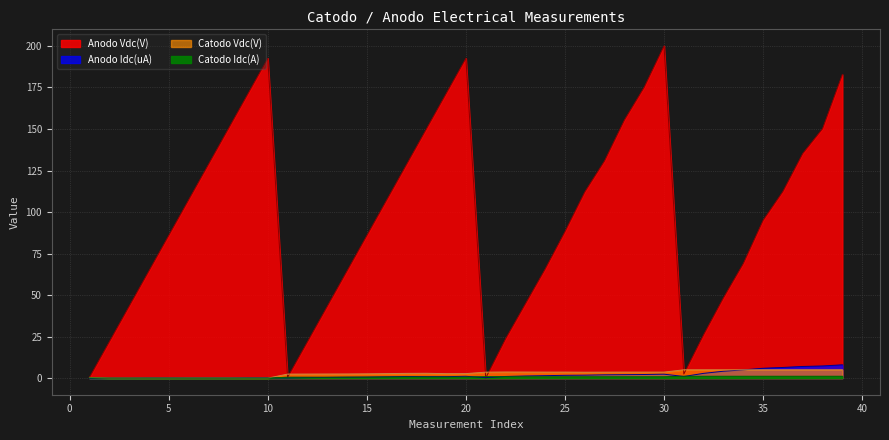

In Anodo Vdc(V), how many points are higher than both neighbors (excluding endpoints)?

3